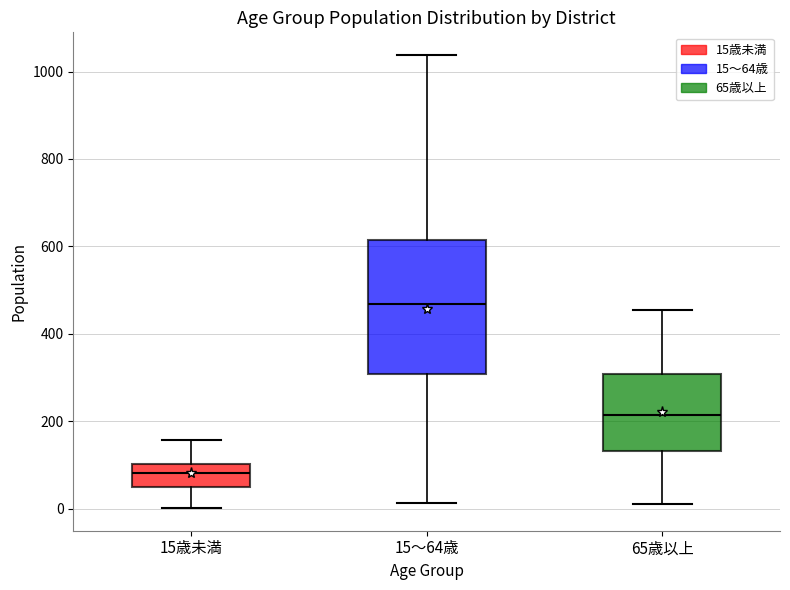

Which box is the tallest, from its lower edge to its upper edge?

15～64歳